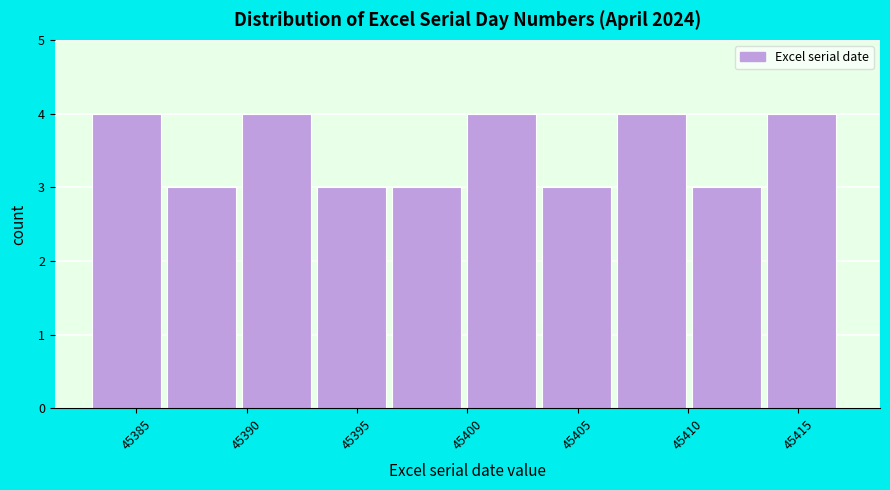

Reading left to right, transcribe this chart: for each bar, give the range it covers on the x-axis and its height. Neither the bar edges nor the heights are printed on the chart, so give them approximately, as read against the axes.

45383.0 to 45386.4: 4
45386.4 to 45389.8: 3
45389.8 to 45393.2: 4
45393.2 to 45396.6: 3
45396.6 to 45400.0: 3
45400.0 to 45403.4: 4
45403.4 to 45406.8: 3
45406.8 to 45410.2: 4
45410.2 to 45413.6: 3
45413.6 to 45417.0: 4